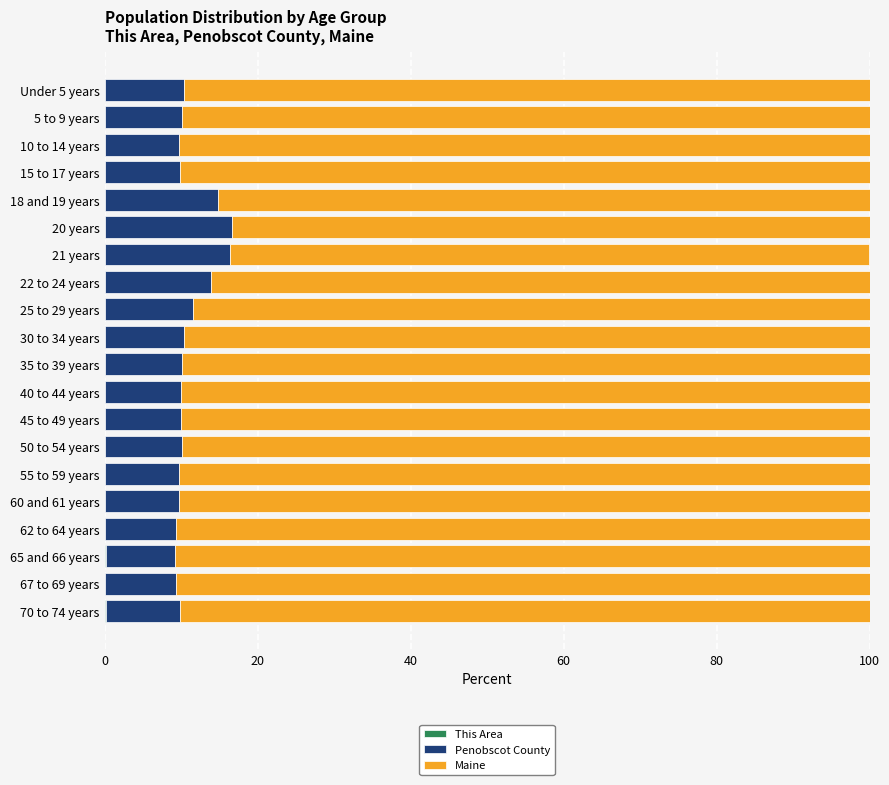

How many series are shown in this chart?

3